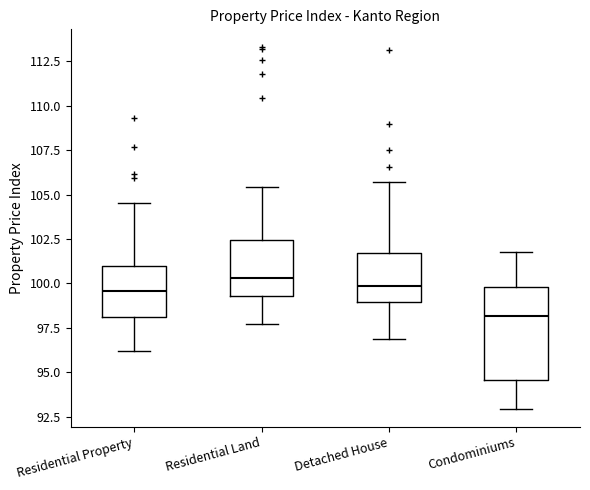

Reading left to right, read every box against the y-axis: the position of its median line, the range the box covers, and the ends of its whiskers. The values are not printed on the chart, so give them approximately, as read against the axis.

Residential Property: median 99.5, box 98.0 to 101.0, whiskers 96.0 to 104.5
Residential Land: median 100.5, box 99.5 to 102.5, whiskers 97.5 to 105.5
Detached House: median 100.0, box 99.0 to 101.5, whiskers 97.0 to 105.5
Condominiums: median 98.0, box 94.5 to 100.0, whiskers 93.0 to 102.0